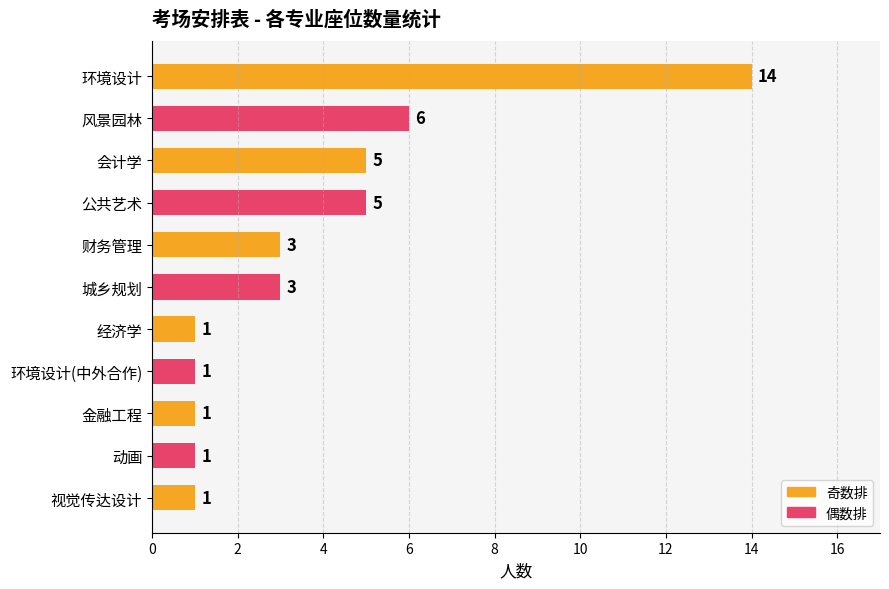

What is the sum of all values?

41